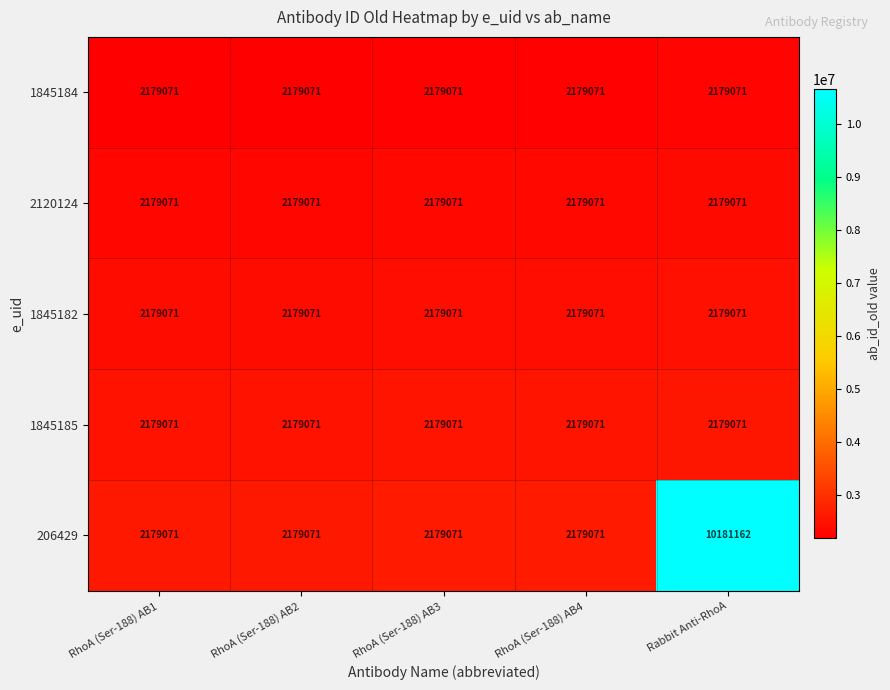

At which category is the sum across all series the highest?

Rabbit Anti-RhoA